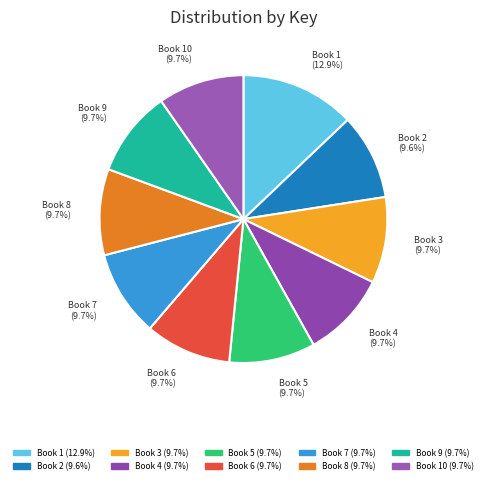

Do Book 10 and Book 2 together represent more than half of the pie?

No